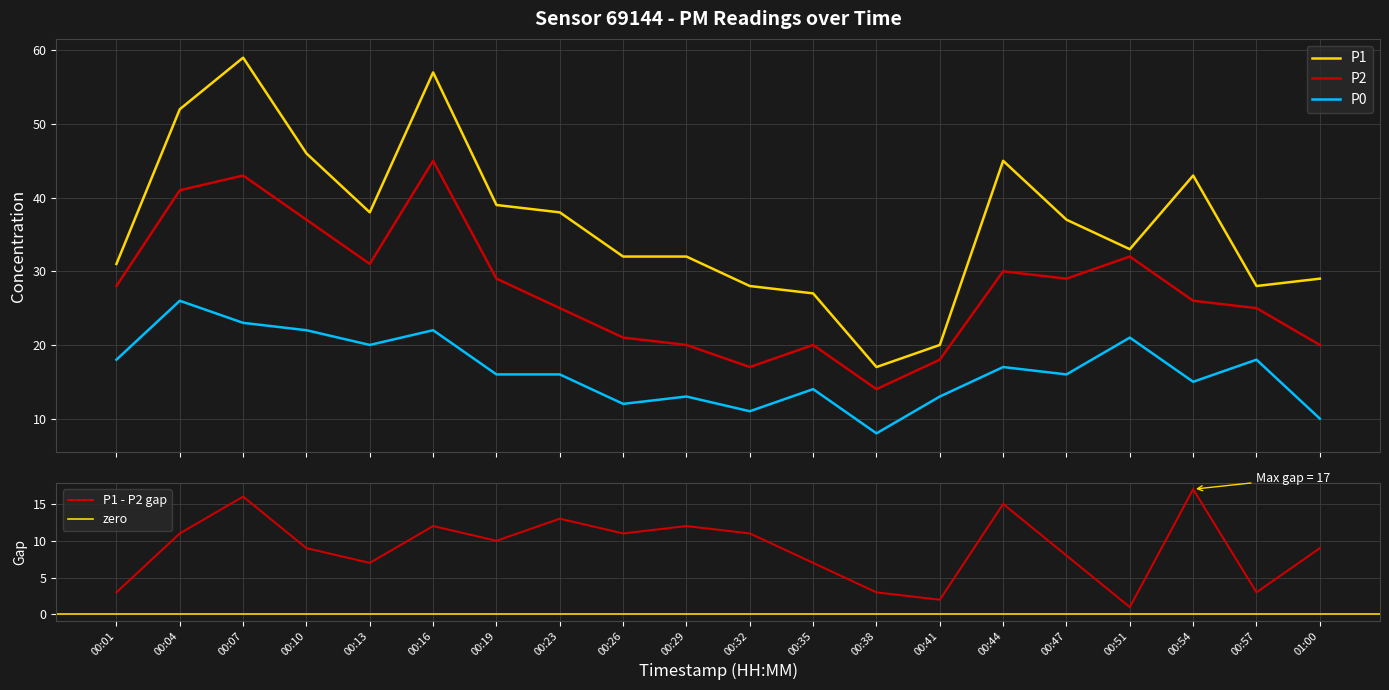

Is this an area chart (filled region under the line)?

No